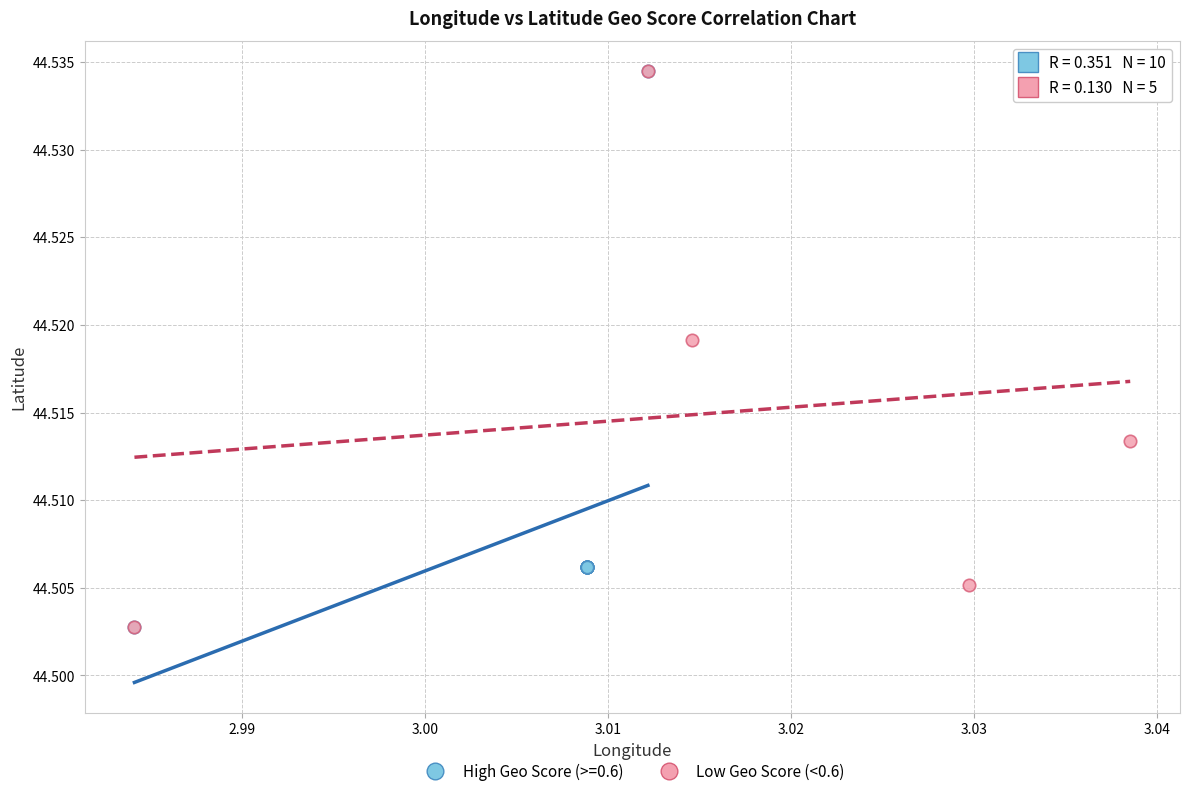

What are all the series names shown in the legend?

High Geo Score (>=0.6), Low Geo Score (<0.6)